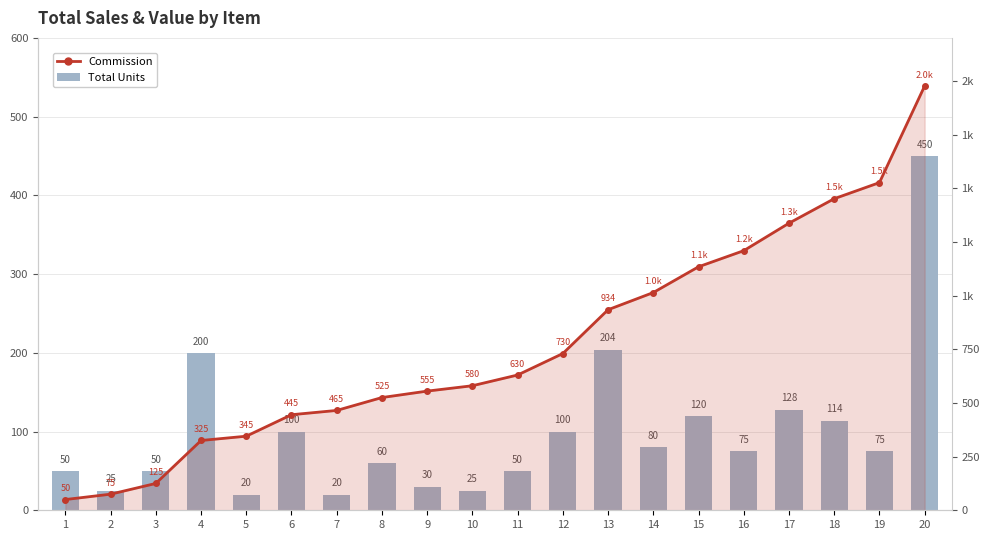

At which label does Commission first exceed 630?

12